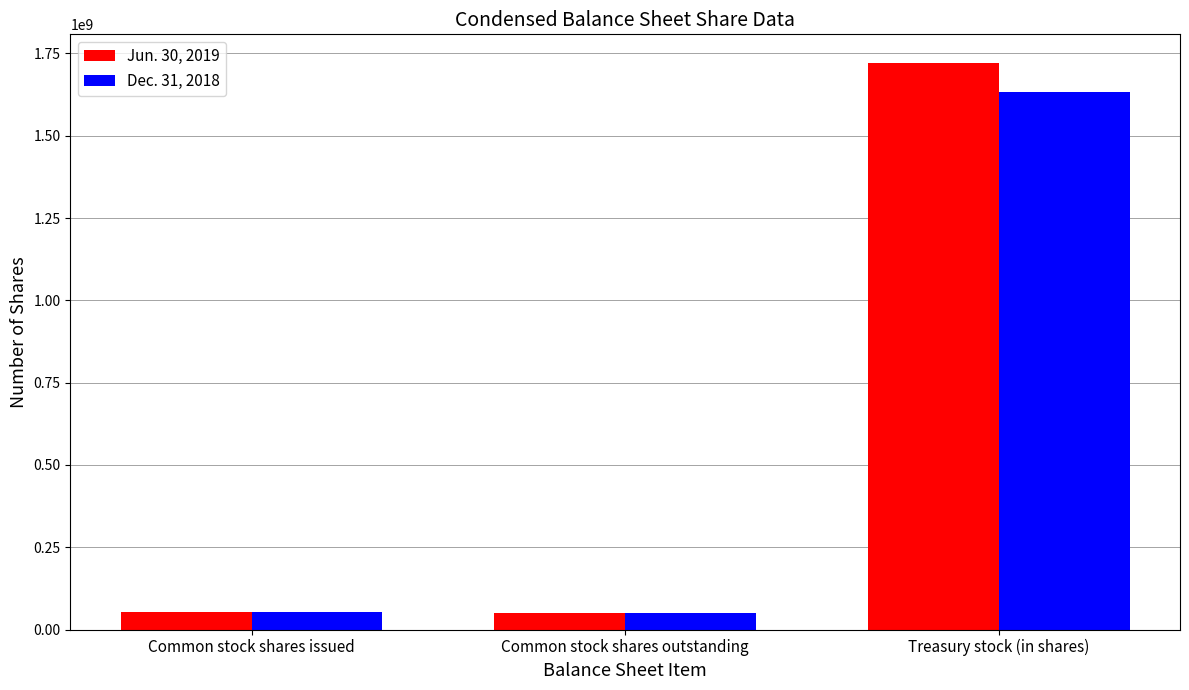

What is the maximum value for Jun. 30, 2019?

1721841000